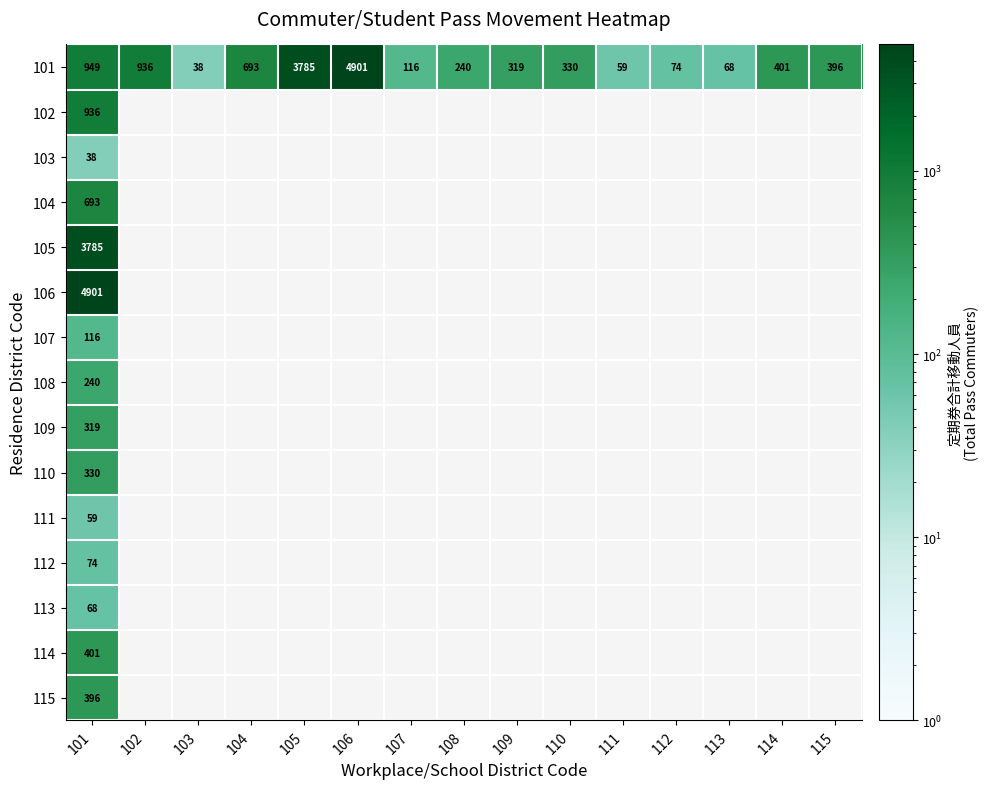

What is the total value across all series at 101?

13305